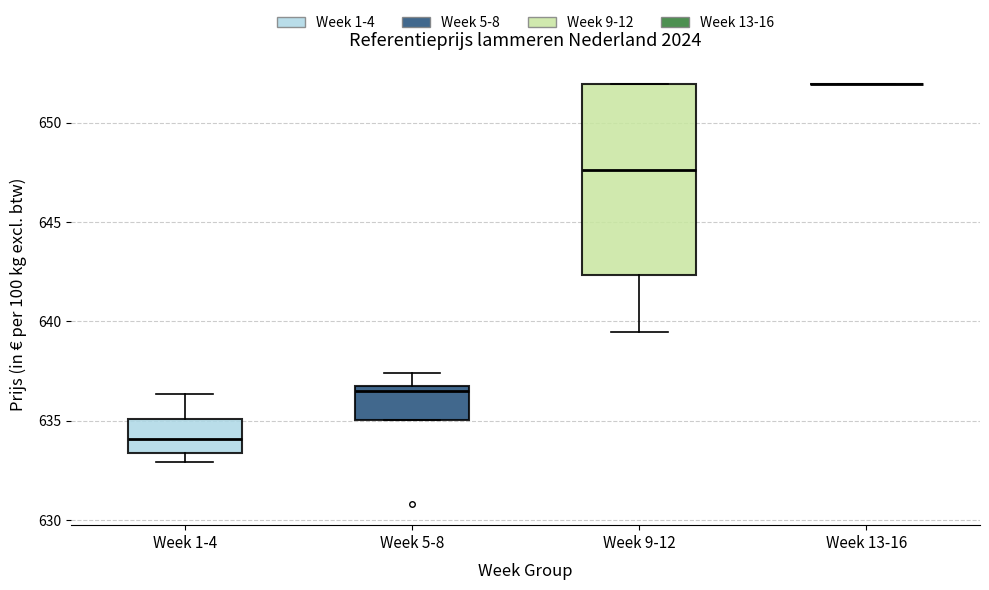

Reading left to right, transcribe this box plot: for each box, give where its median line is, the range the box spans, and where its two whiskers end, as read against the y-axis. The values are not printed on the chart, so give them approximately, as read against the axis.

Week 1-4: median 634.0, box 633.5 to 635.0, whiskers 633.0 to 636.5
Week 5-8: median 636.5, box 635.0 to 637.0, whiskers 635.0 to 637.5
Week 9-12: median 647.5, box 642.5 to 652.0, whiskers 639.5 to 652.0
Week 13-16: box collapsed to a line at 652.0, whiskers 652.0 to 652.0